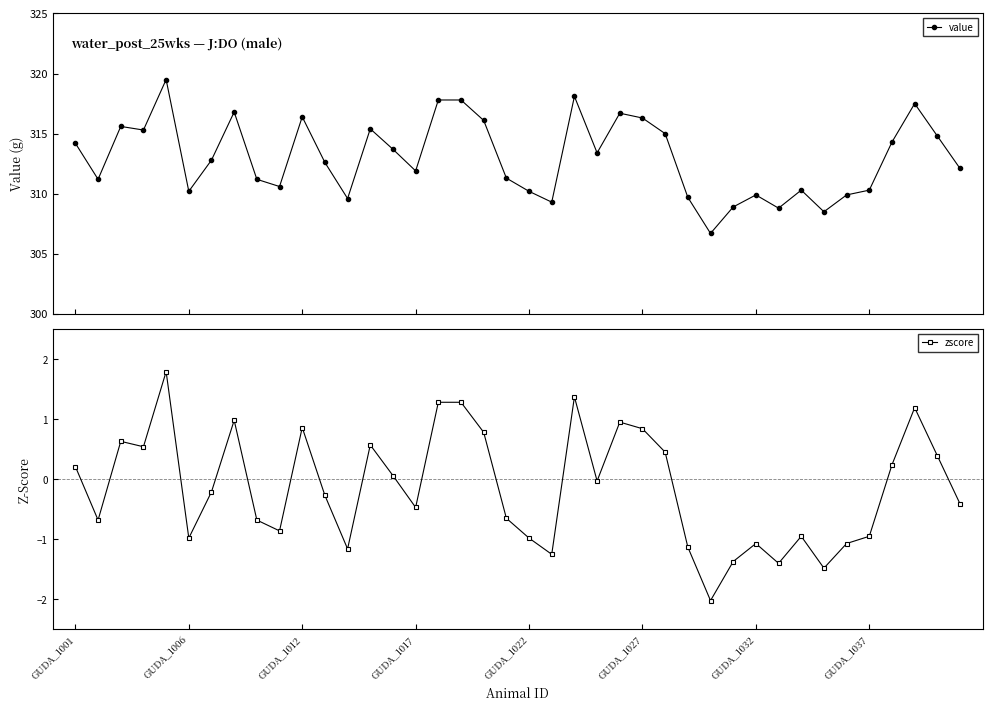

True or false: value and zscore cross at least once.

False